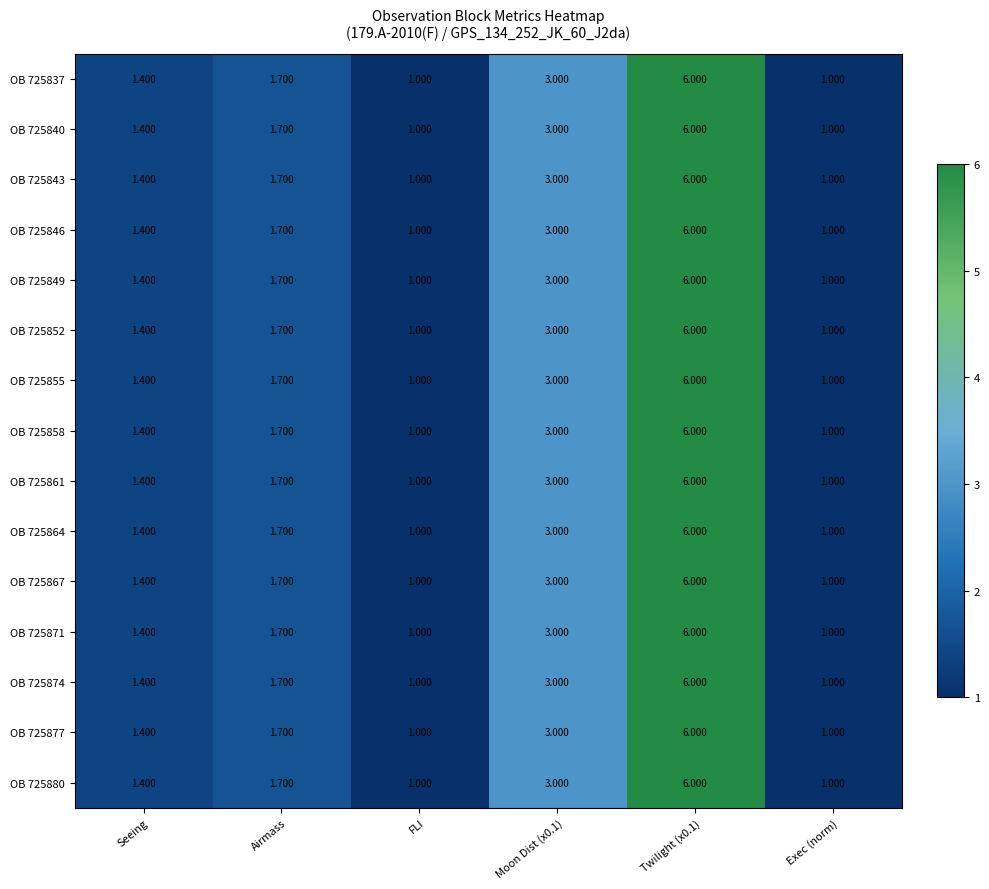

Is the value of OB 725864 at FLI greater than the value of OB 725861 at Airmass?

No